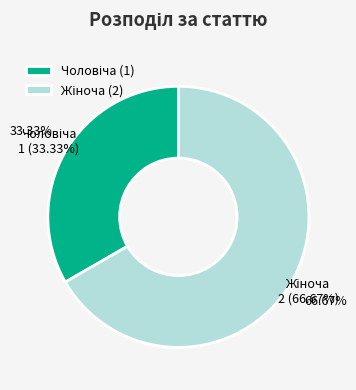

Do Чоловіча and Жіноча together represent more than half of the pie?

Yes